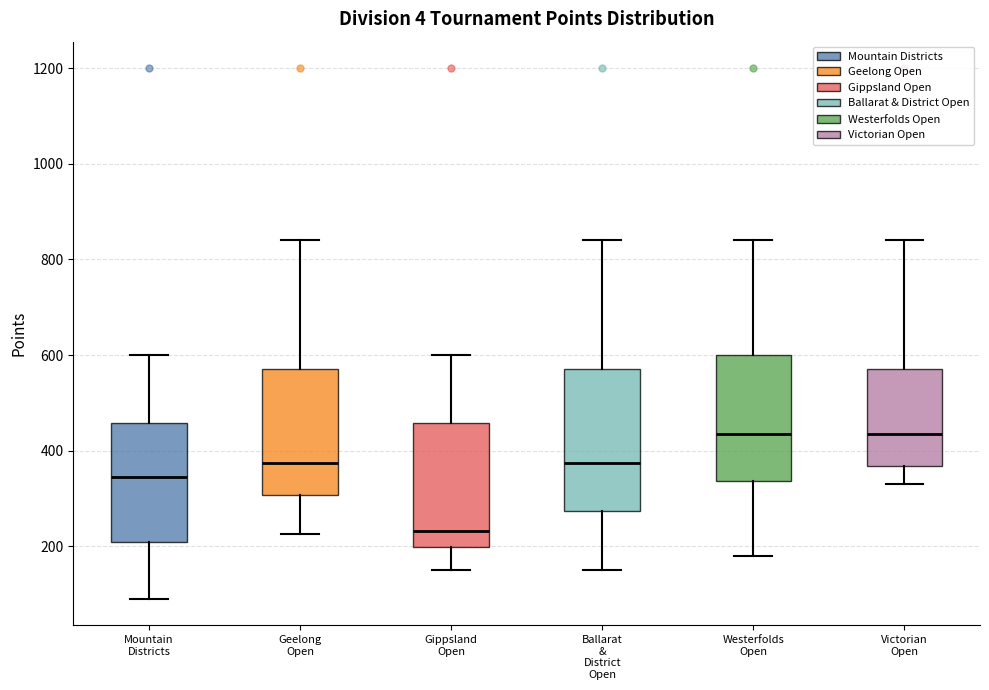

Which box is the tallest, from its lower edge to its upper edge?

Ballarat & District Open